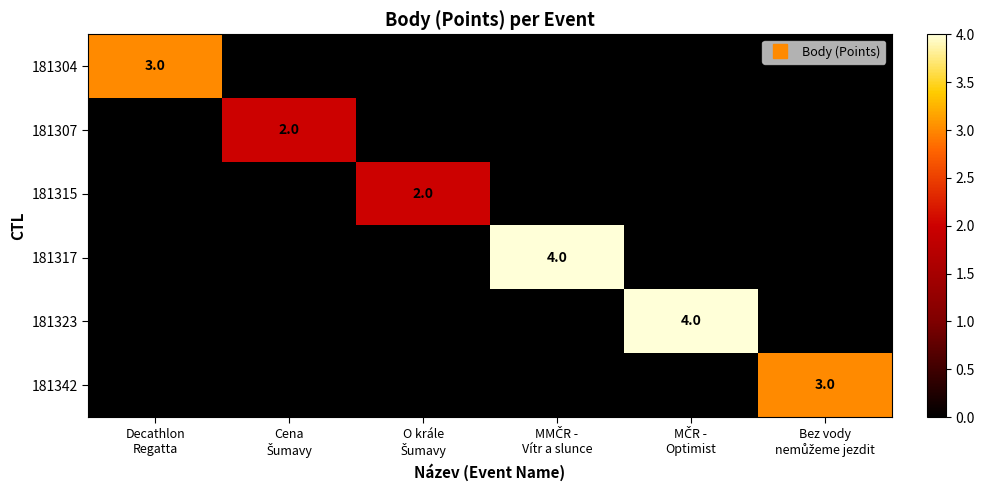

How many series are shown in this chart?

6